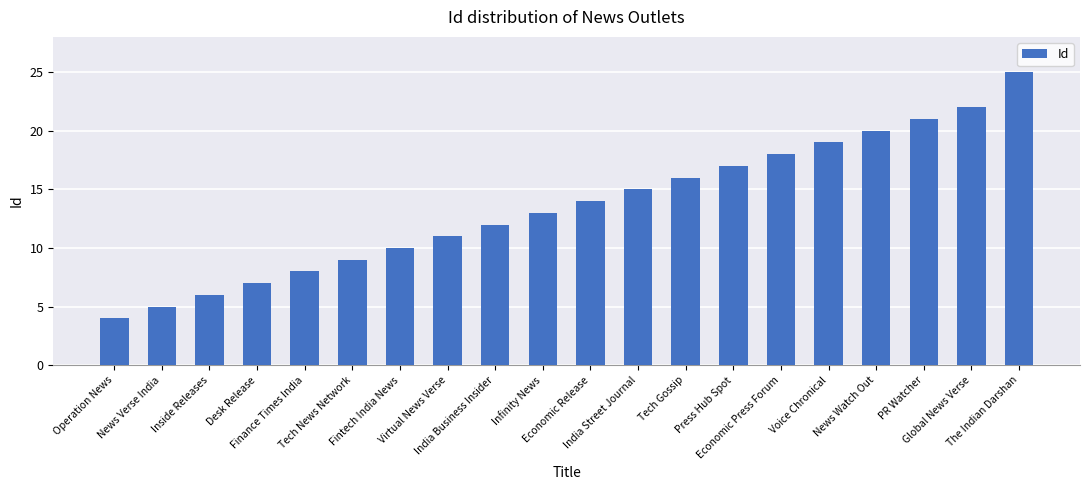

Count the number of categories in the chart.

20